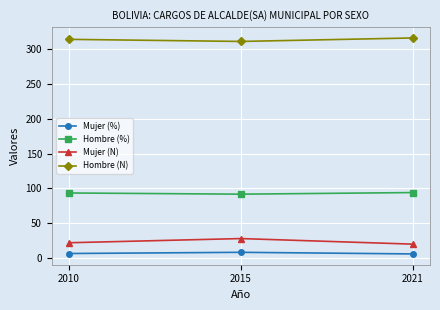

What are all the series names shown in the legend?

Mujer (%), Hombre (%), Mujer (N), Hombre (N)